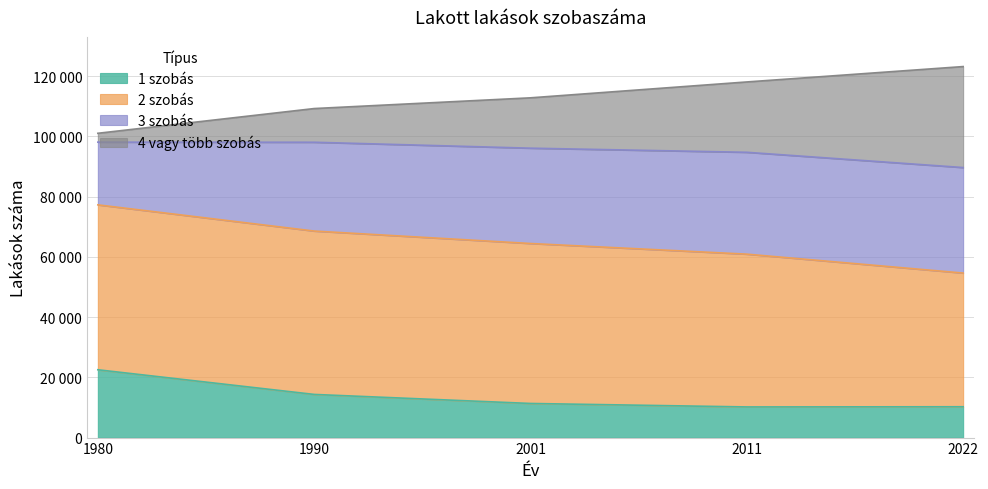

True or false: 4 vagy több szobás and 2 szobás cross at least once.

False